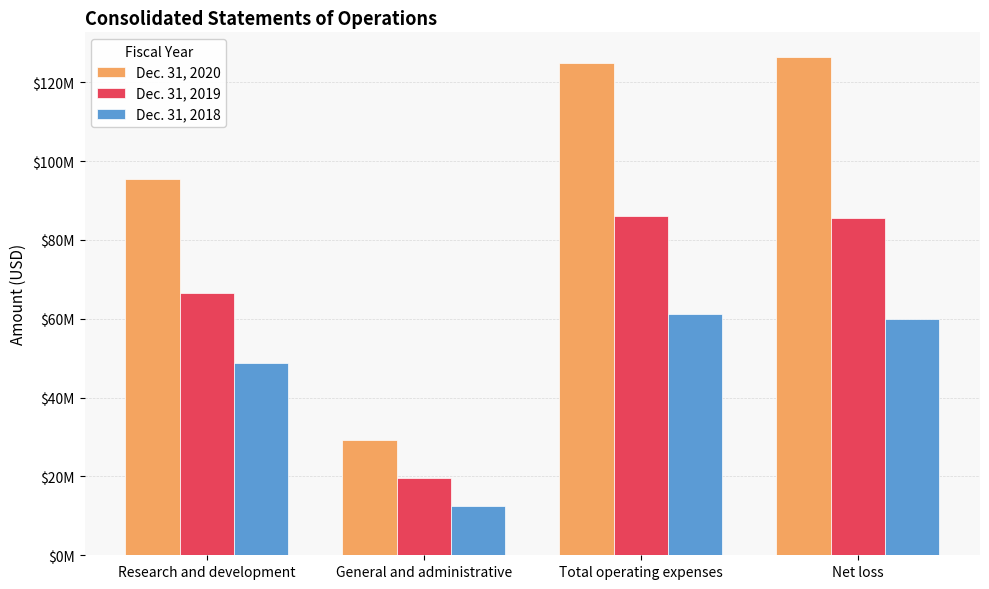

Which series has the widest spread of values?

Dec. 31, 2020